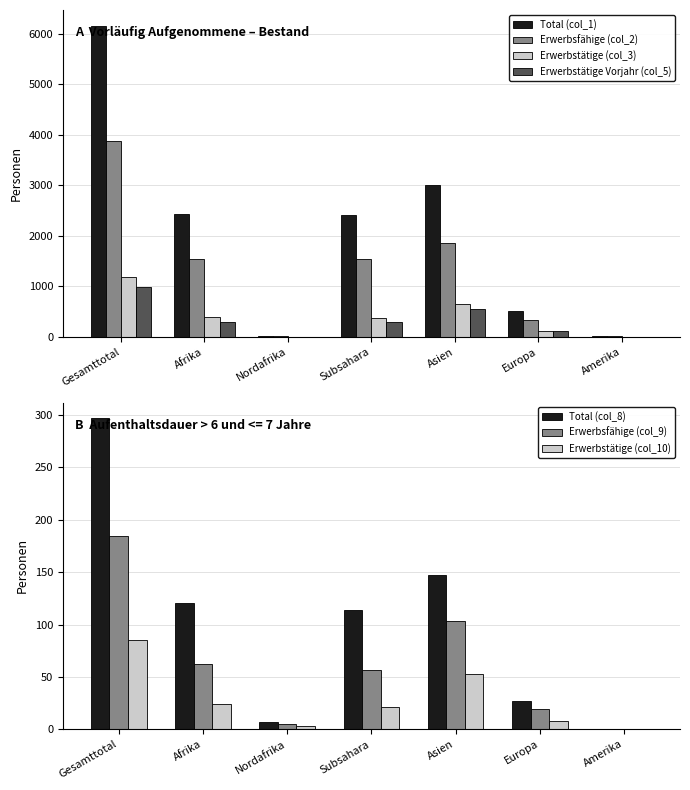

True or false: Erwerbsfähige (col_2) has a value of 1534 at Subsahara.

True